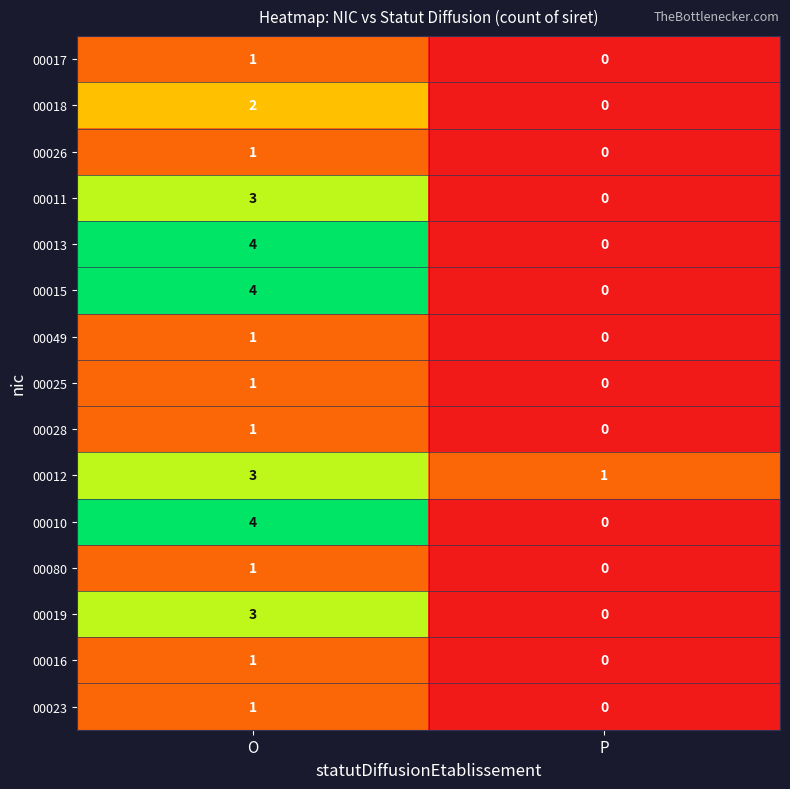

Reading left to right, what are all the values shown in this chart?

00017: O=1	P=0
00018: O=2	P=0
00026: O=1	P=0
00011: O=3	P=0
00013: O=4	P=0
00015: O=4	P=0
00049: O=1	P=0
00025: O=1	P=0
00028: O=1	P=0
00012: O=3	P=1
00010: O=4	P=0
00080: O=1	P=0
00019: O=3	P=0
00016: O=1	P=0
00023: O=1	P=0